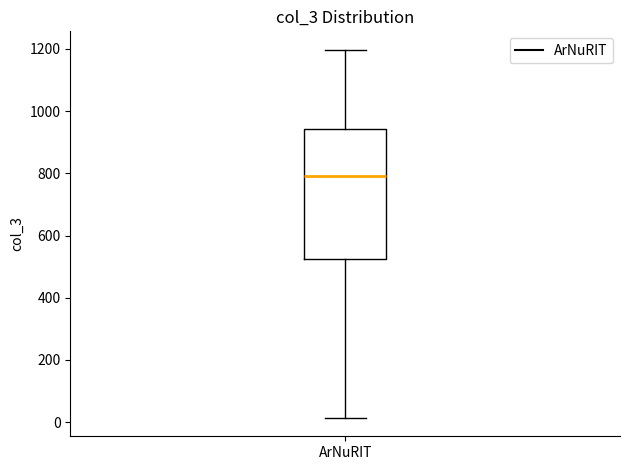

Read this box plot against the y-axis: the position of the median line, the range covered by the box, and the ends of both whiskers. The values are not printed on the chart, so give them approximately, as read against the axis.

median 800, box 520 to 940, whiskers 20 to 1200